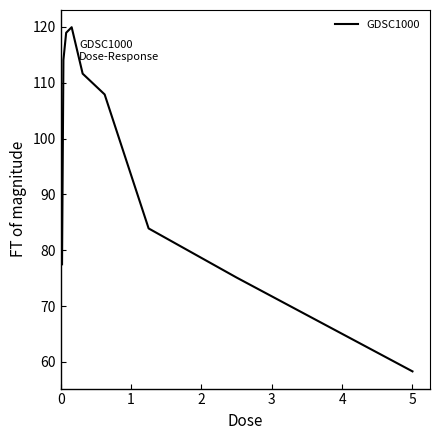

What is the greatest value displayed?

119.9